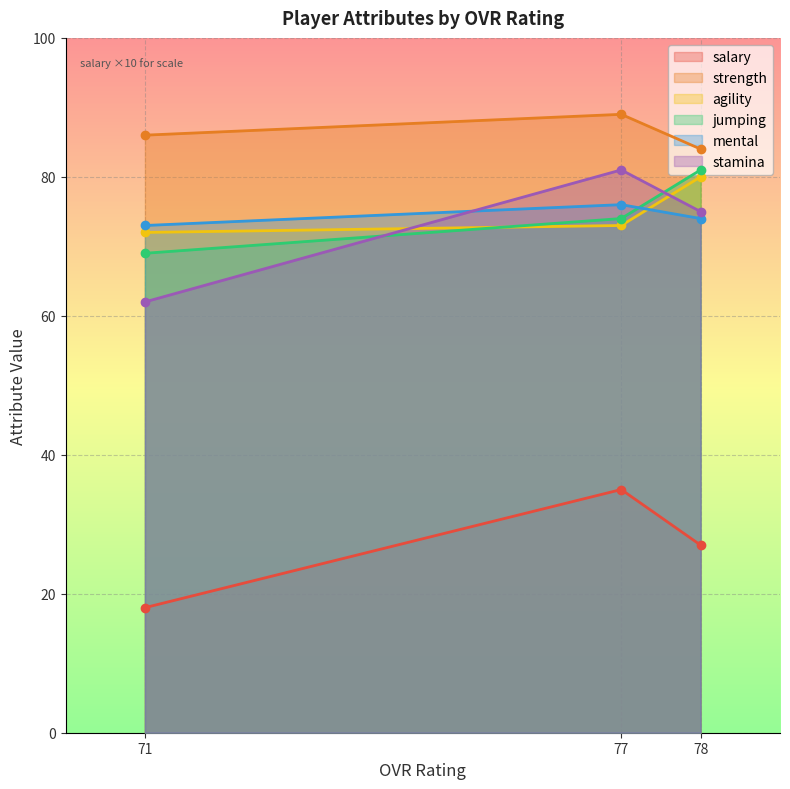

List the series in order of their peak value, highest first.

salary, jumping, strength